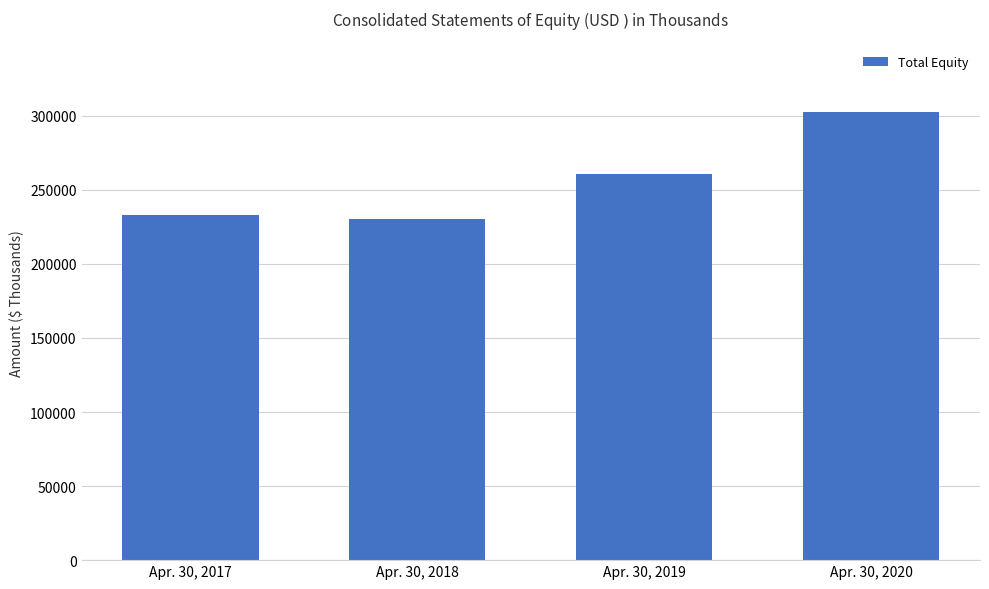

How many categories are shown in the chart?

4